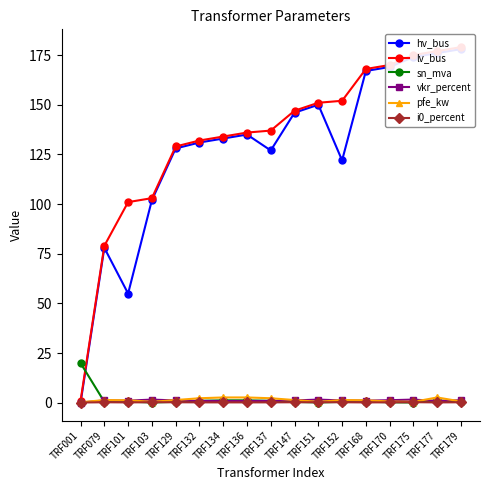

How many times do sn_mva and i0_percent cross each other?

7